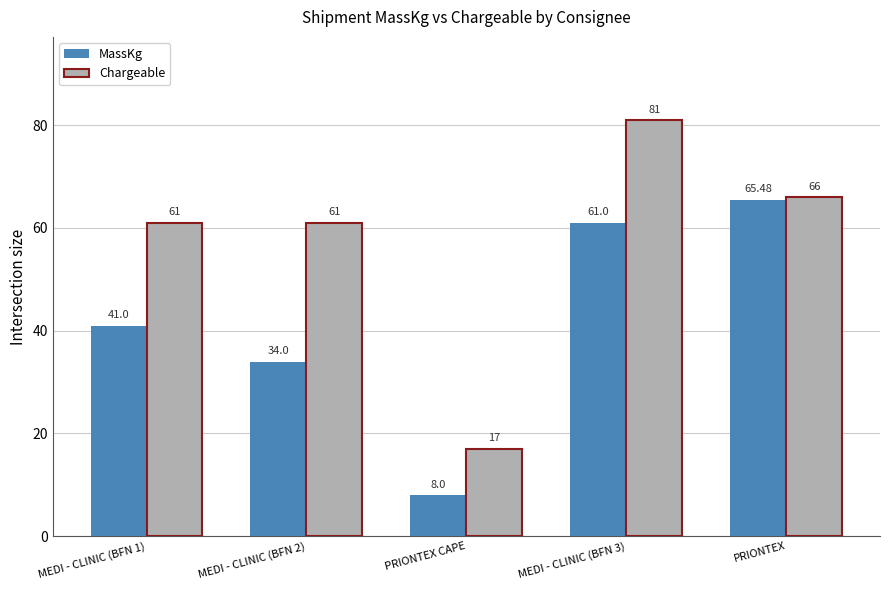

The value of MassKg at MEDI - CLINIC (BFN 1) is 41.0. True or false?

True